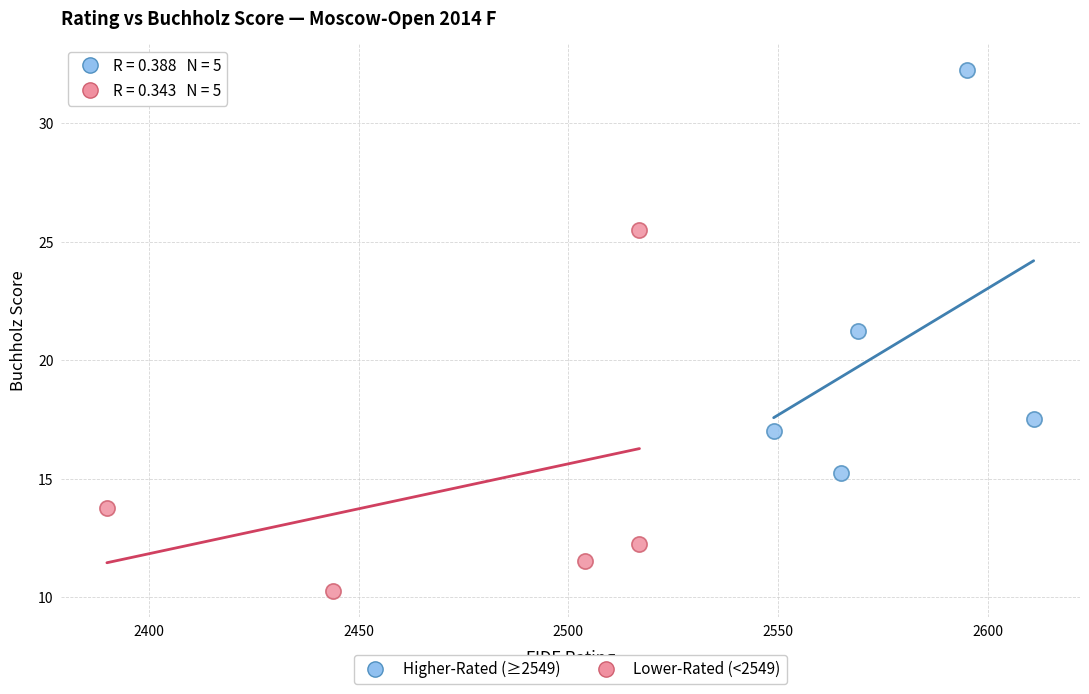

What are all the series names shown in the legend?

Higher-Rated (≥2549), Lower-Rated (<2549)